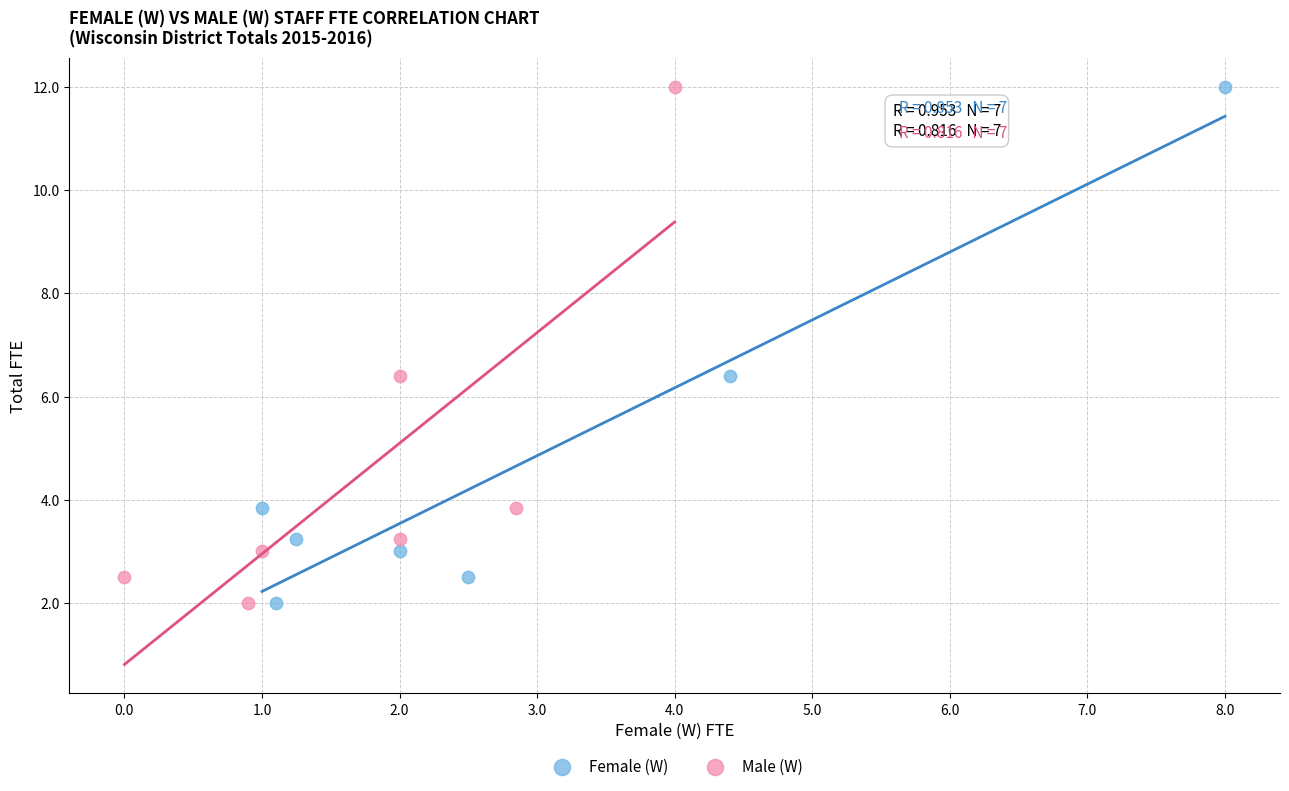

What are all the series names shown in the legend?

Female (W), Male (W)